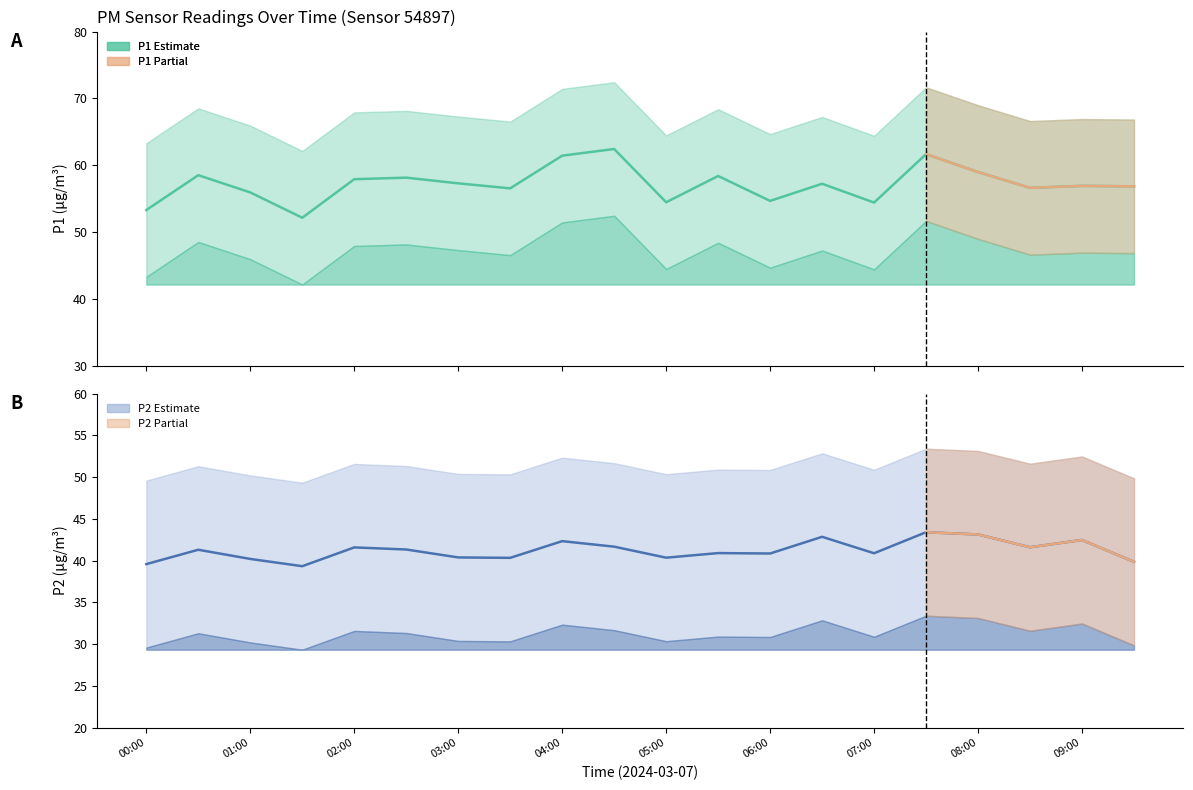

Is it true that P1 (PM10) equals 24.1 at 07:00?

False